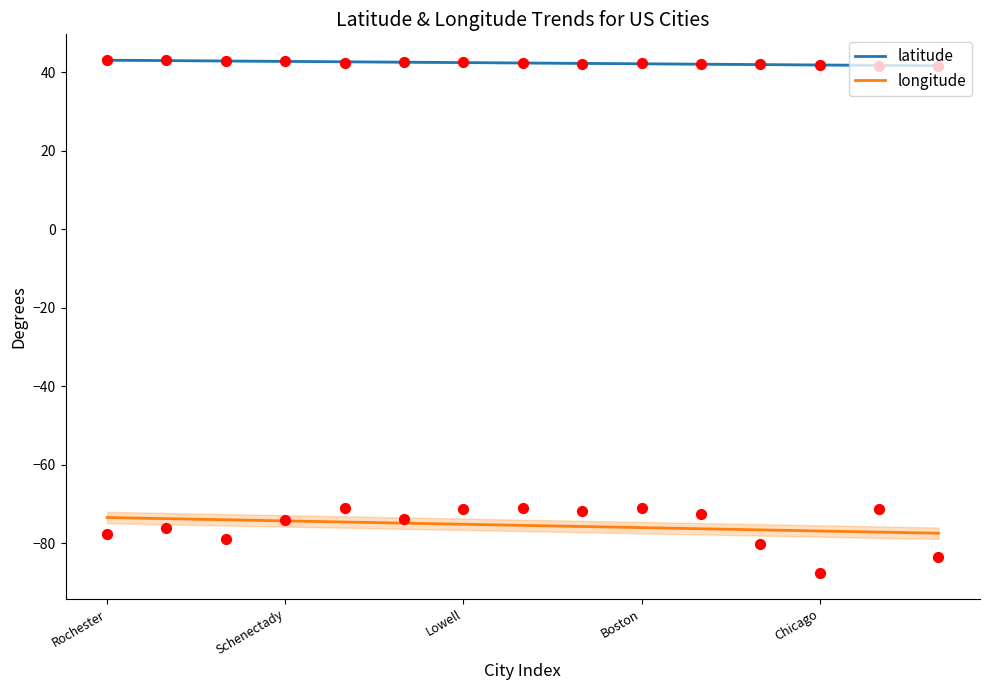

Which series contains the lowest Y value?

longitude